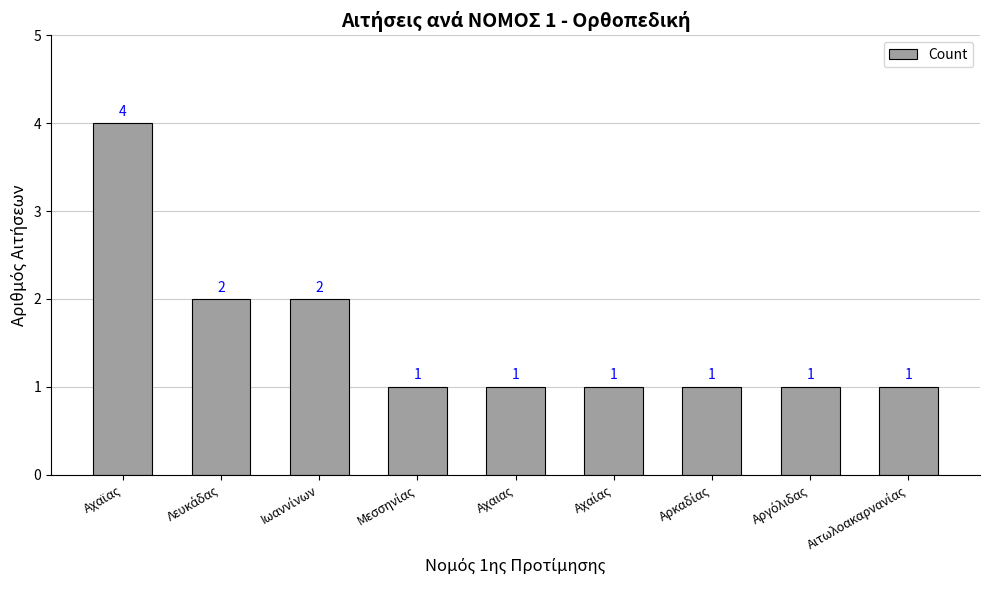

What is the label of the 5th bar from the left?

Αχαιας